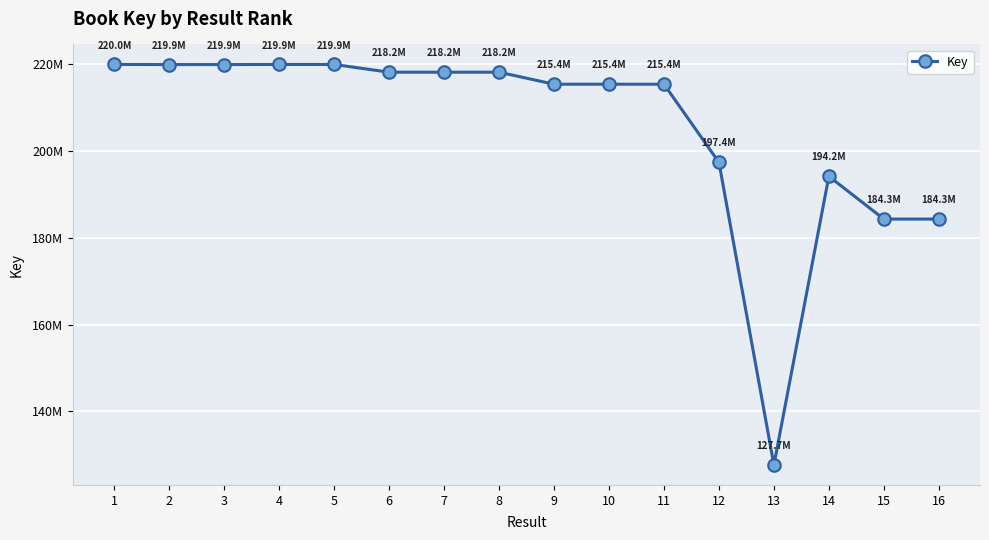

At which category does the data reach its first local peak?

4